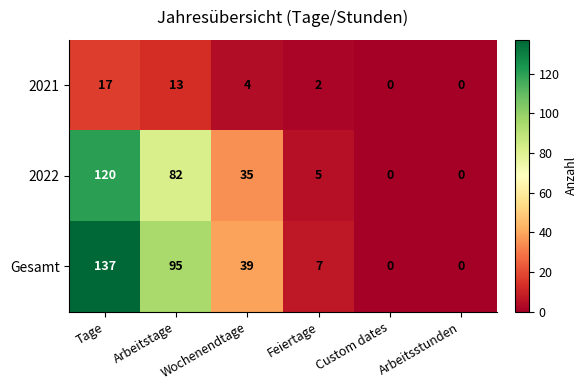

How many distinct data groups are displayed?

3